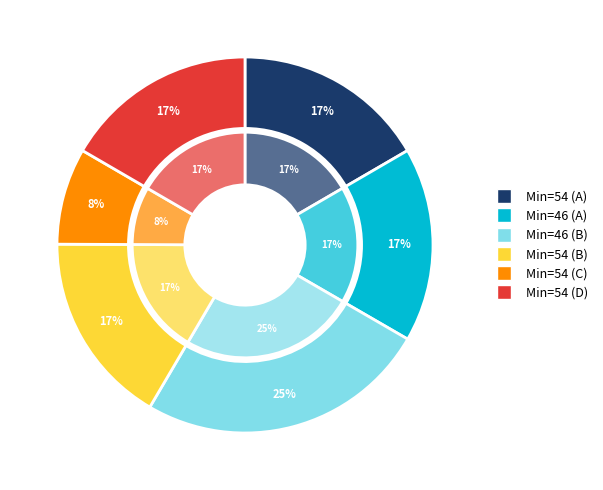

To the nearest percent, what percentage of the pie is 54?

8%